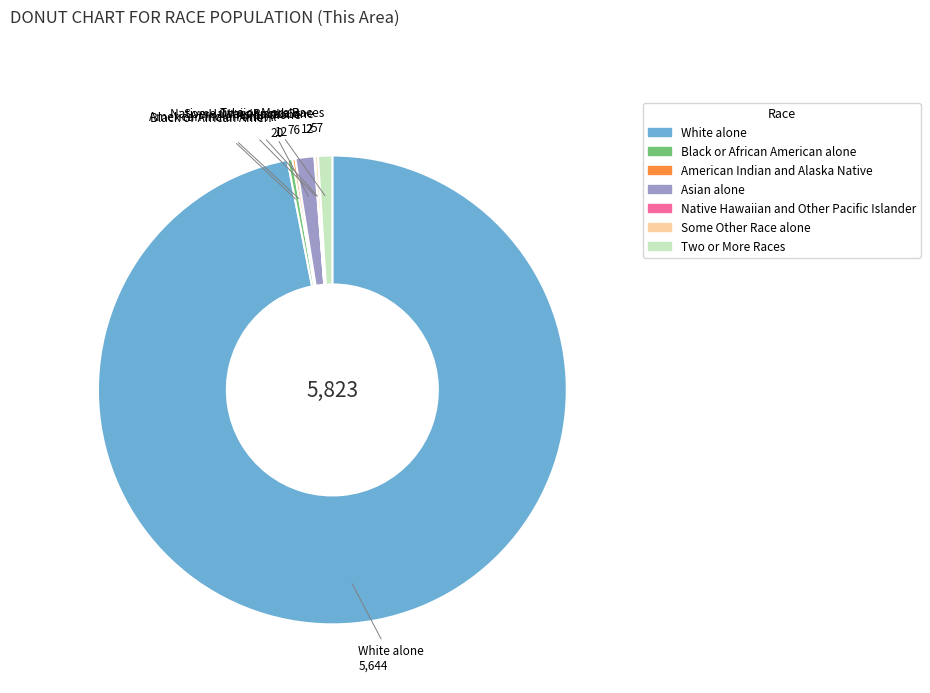

The Asian alone slice represents 11% of the pie. True or false?

False